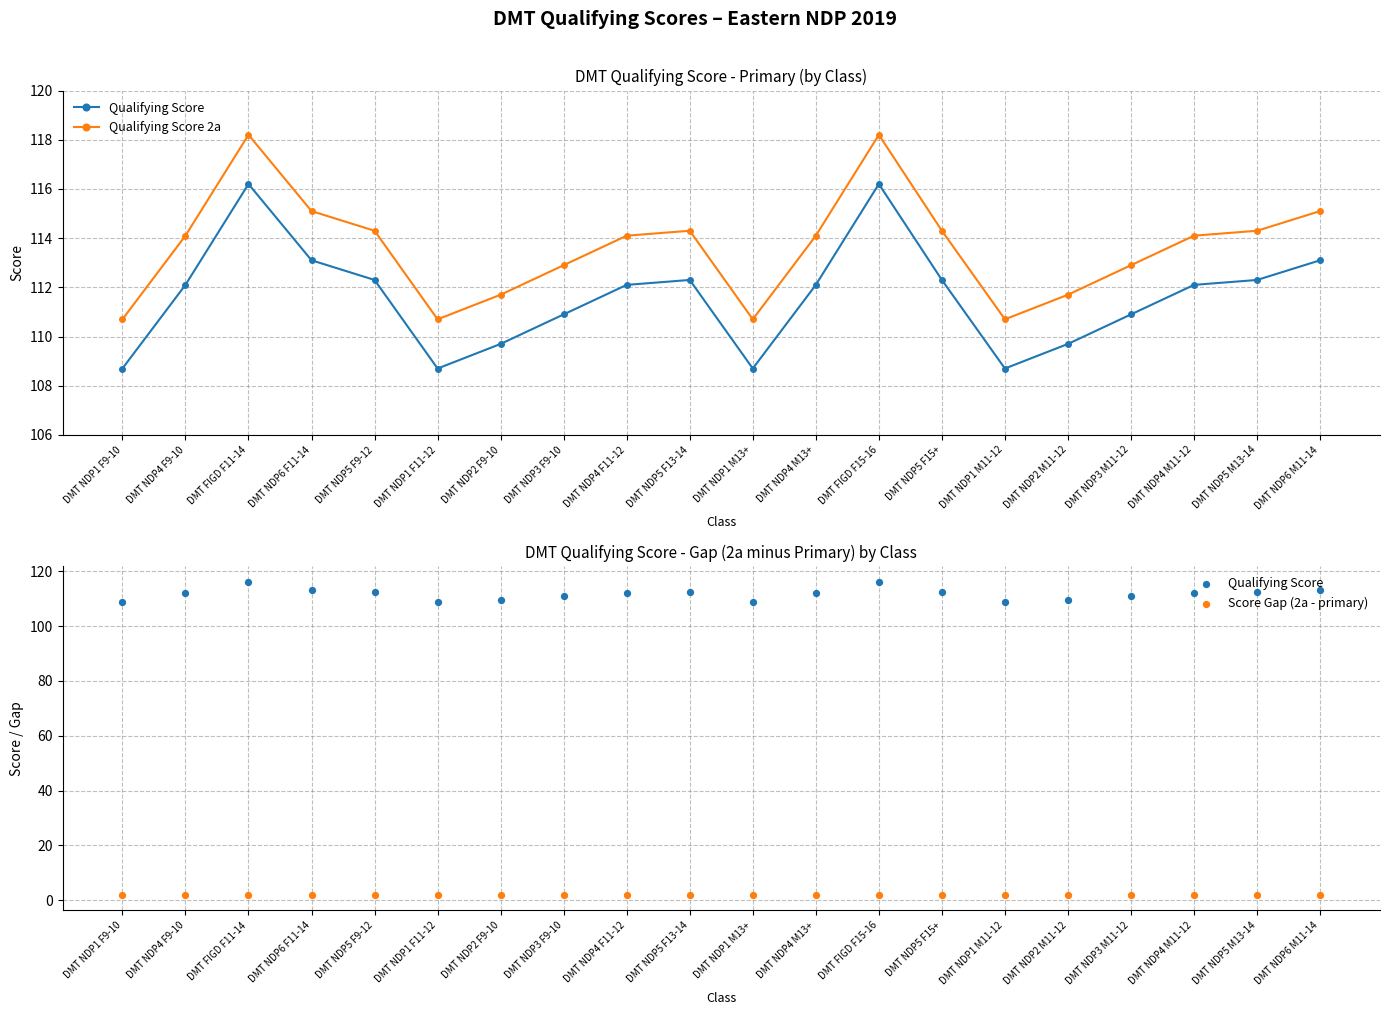

Which series reaches the minimum Y coordinate?

Score Gap (2a - primary)